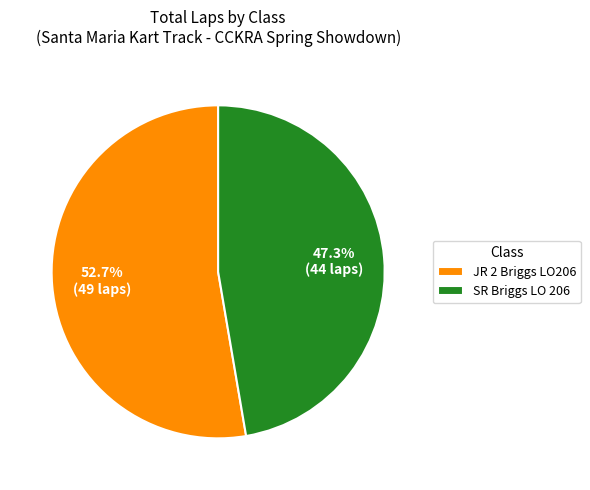

Does any single category account for the majority?

Yes